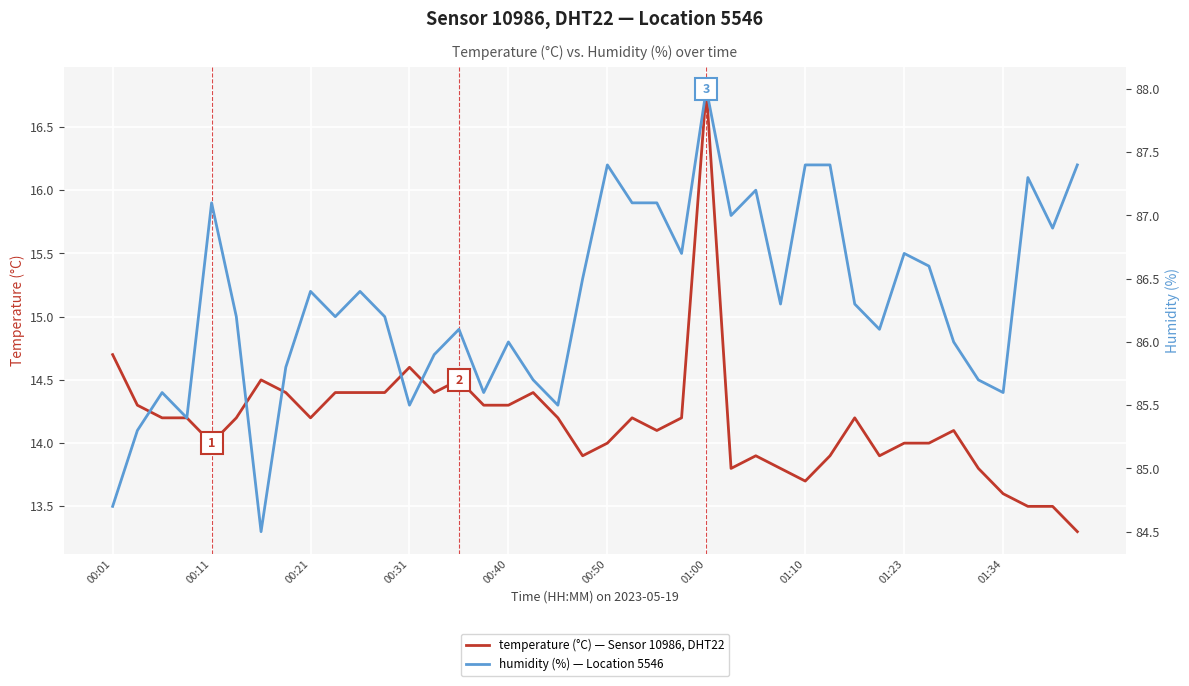

The value of humidity (%) at 01:10 is 87.4. True or false?

True